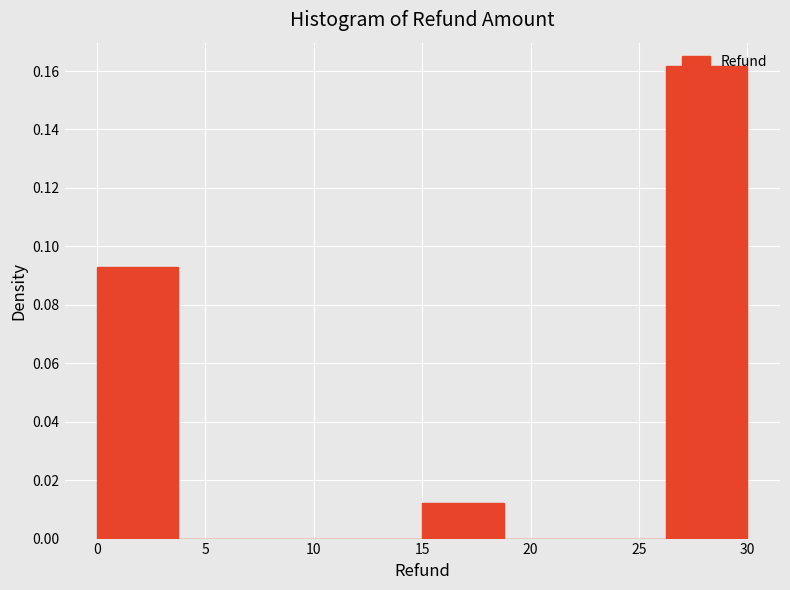

Which range on the x-axis has the tallest bar?

26.25 to 30.00